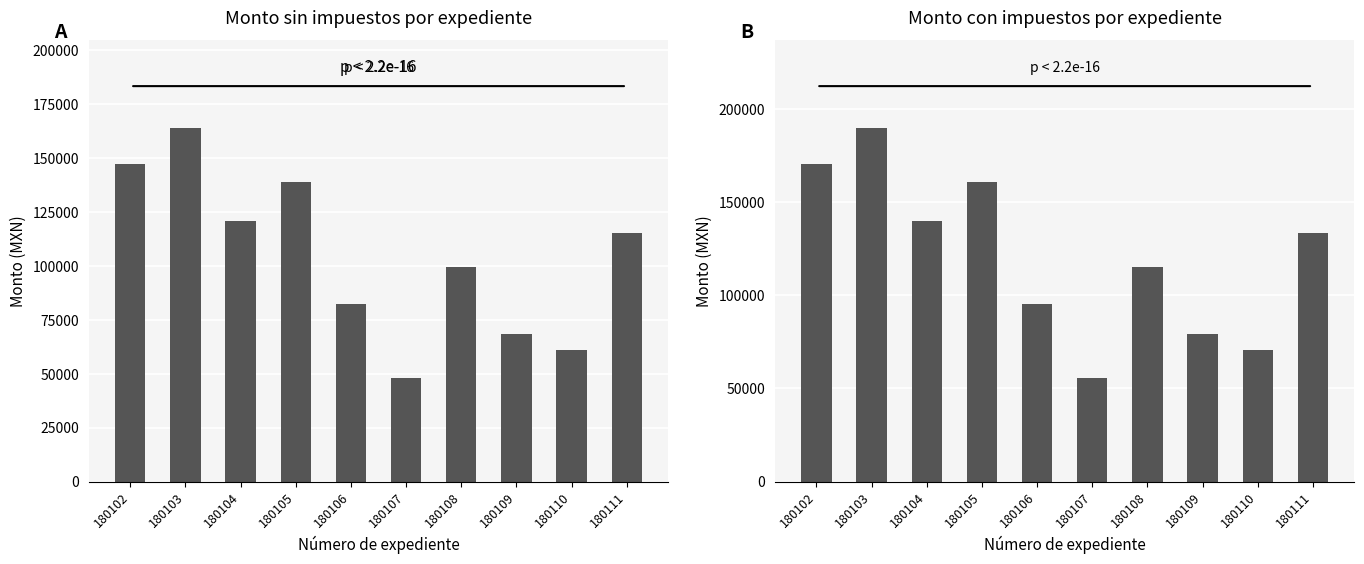

What is the difference between the maximum and minimum values in the Monto sin impuestos series?

115550.0